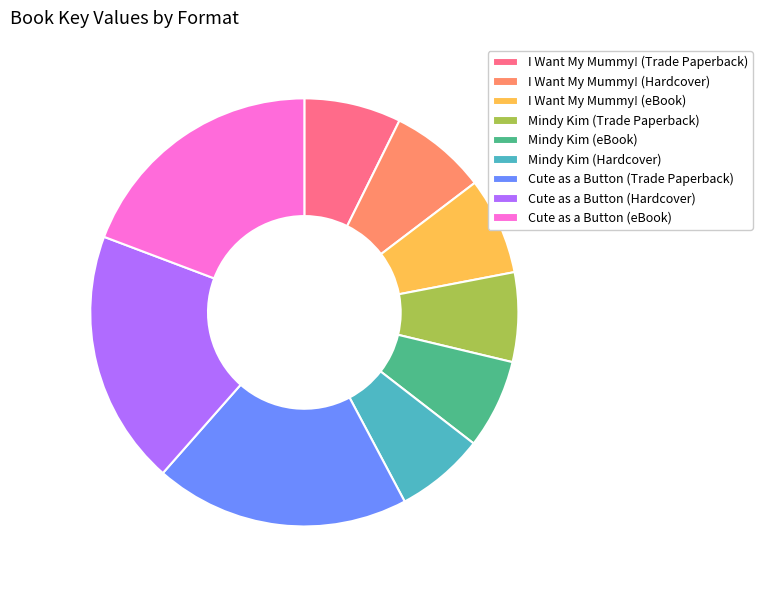

Combined, do I Want My Mummy! (eBook) and Mindy Kim (Trade Paperback) account for over 50%?

No